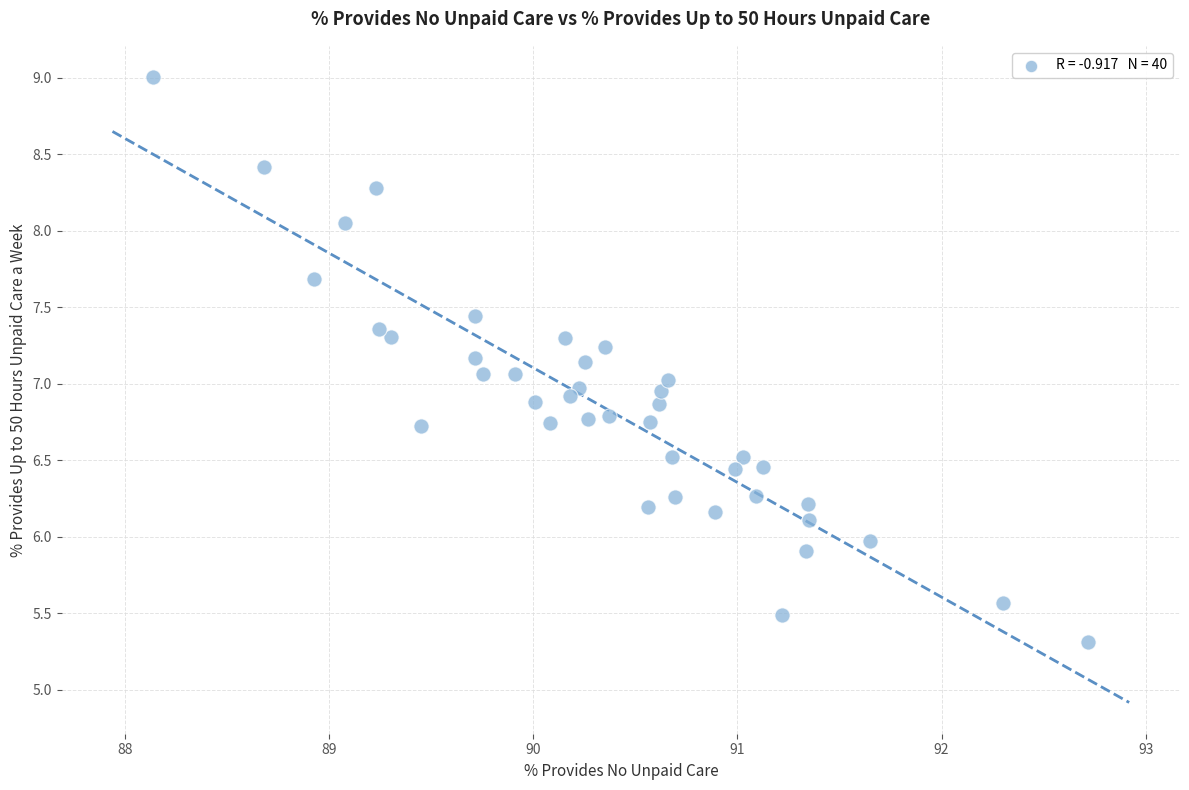

What is the range of Y values (max minus min)?

3.7